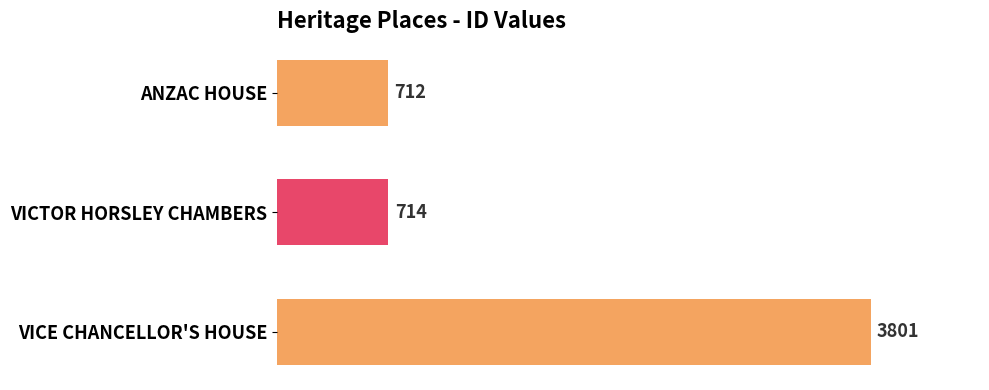

The value at ANZAC HOUSE is 712. True or false?

True